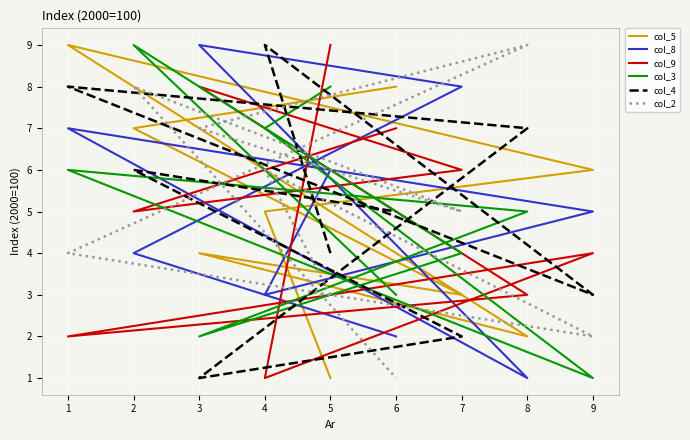

After their last crossing, which series has the higher values: col_5 or col_3?

col_5